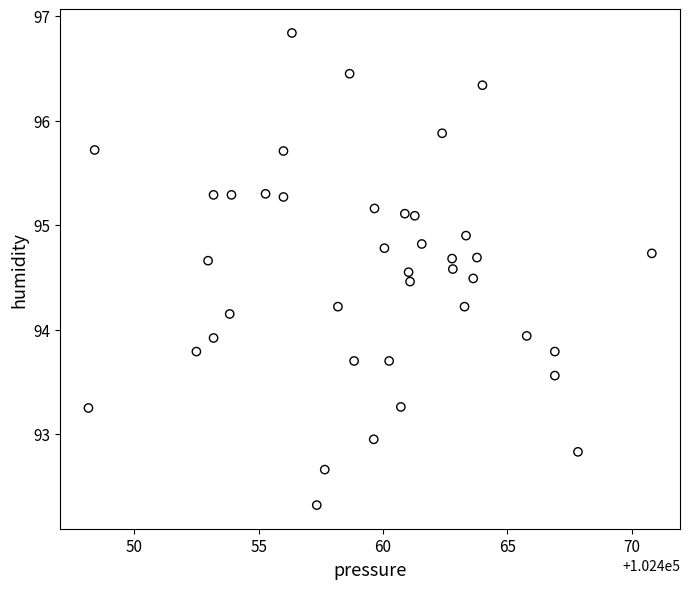

What is the range of X values (max minus min)?

22.6